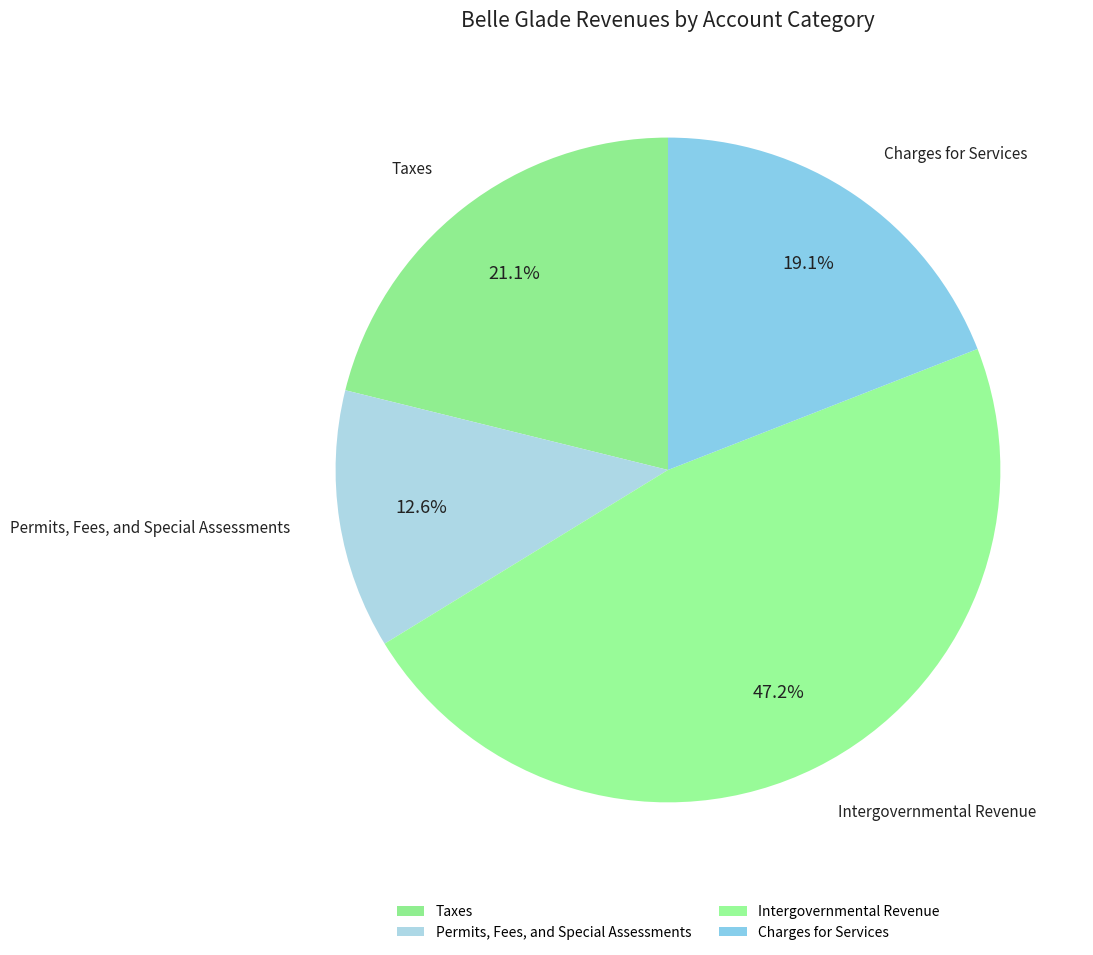

How many segments does this pie chart have?

4